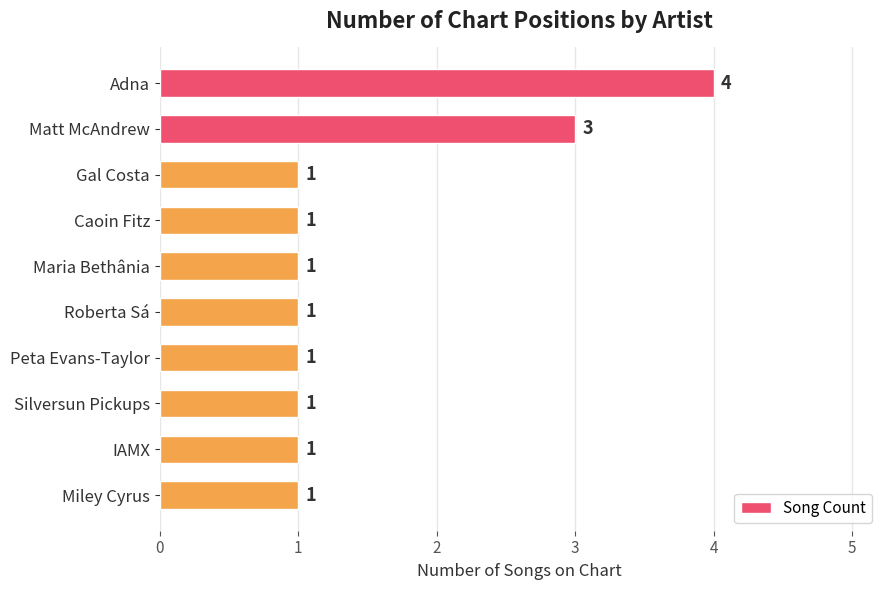

Between Matt McAndrew and IAMX, which is larger?

Matt McAndrew